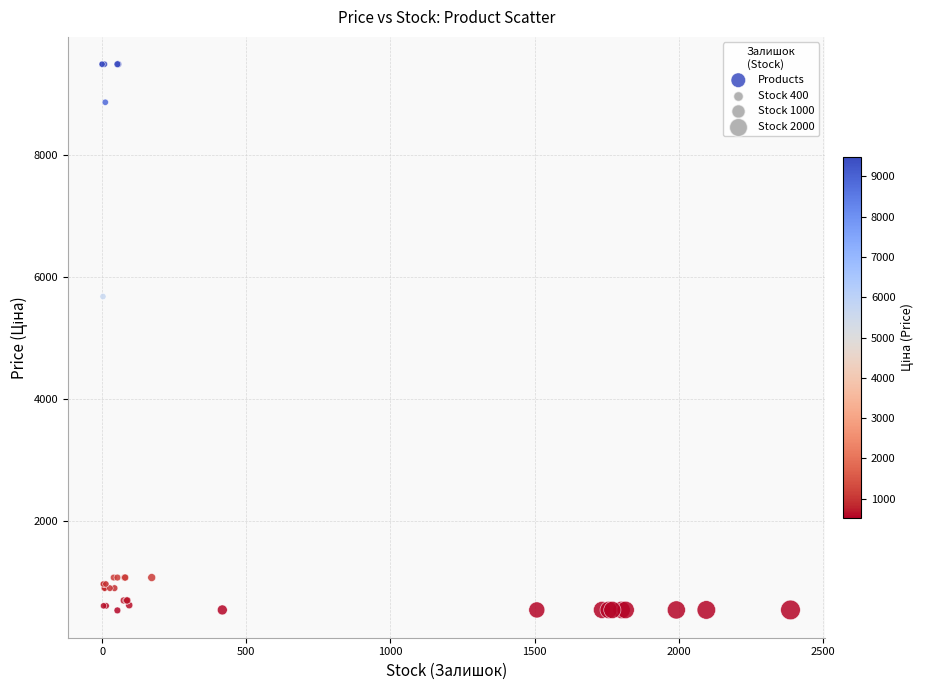

What Y value in the scatter plot is closest to 5005?

5673.8